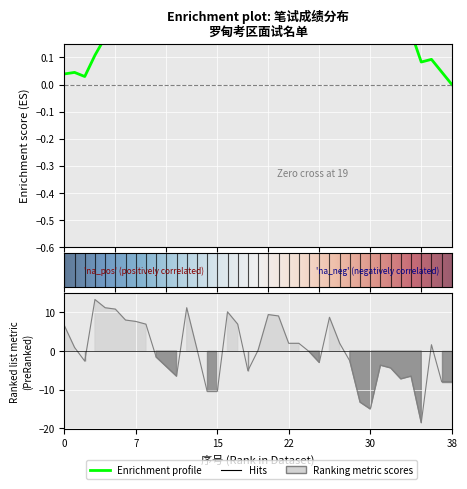

What is the value of the 28th point from the left?

2.0